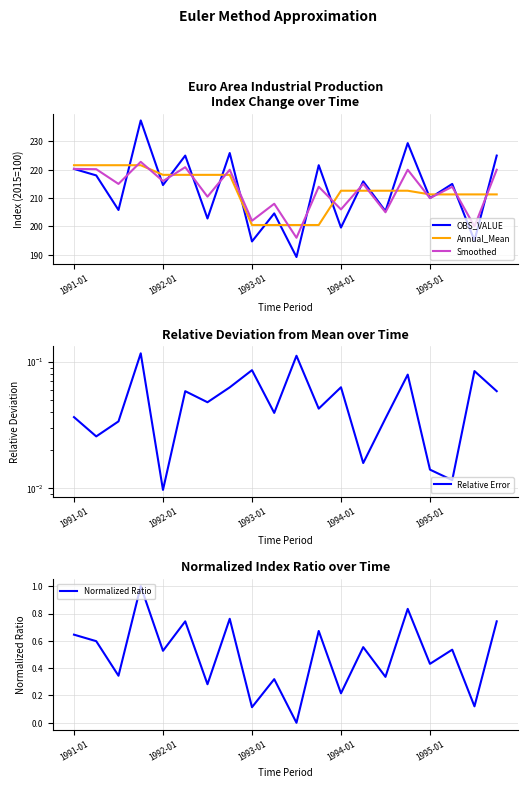

What is the minimum value for Smoothed?

196.0